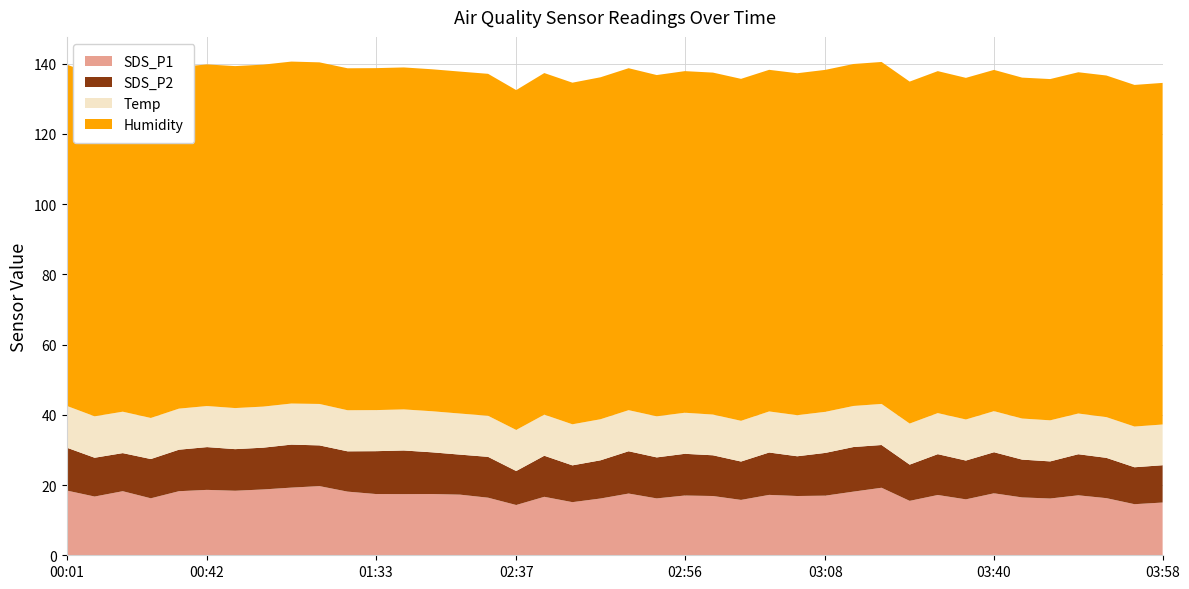

Reading left to right, list all the values displayed in this chart.

SDS_P1: 18.4	16.7	18.2	16.2	18.2	18.6	18.4	18.8	19.3	19.7	18.1	17.4	17.4	17.4	17.3	16.4	14.3	16.6	15.1	16.2	17.6	16.2	17.0	16.9	15.8	17.2	16.9	17.0	18.1	19.2	15.5	17.2	15.9	17.6	16.5	16.2	17.1	16.3	14.6	15.0
SDS_P2: 12.2	11.1	10.8	11.2	11.8	12.2	11.8	11.9	12.2	11.6	11.5	12.2	12.4	11.9	11.4	11.6	9.7	11.7	10.5	10.9	12.1	11.7	11.9	11.6	10.9	12.1	11.3	12.2	12.7	12.2	10.3	11.6	11.1	11.7	10.8	10.6	11.7	11.5	10.5	10.6
Temp: 11.9	11.8	11.8	11.7	11.7	11.7	11.7	11.7	11.7	11.8	11.7	11.7	11.7	11.7	11.7	11.7	11.7	11.7	11.7	11.7	11.7	11.7	11.7	11.6	11.6	11.7	11.7	11.7	11.7	11.7	11.7	11.7	11.7	11.7	11.7	11.7	11.6	11.6	11.6	11.6
Humidity: 97.2	97.3	97.2	97.3	97.3	97.3	97.4	97.4	97.4	97.3	97.4	97.4	97.4	97.4	97.4	97.4	96.8	97.3	97.3	97.4	97.4	97.2	97.3	97.4	97.4	97.3	97.4	97.4	97.4	97.4	97.4	97.4	97.3	97.2	97.1	97.2	97.2	97.3	97.3	97.3